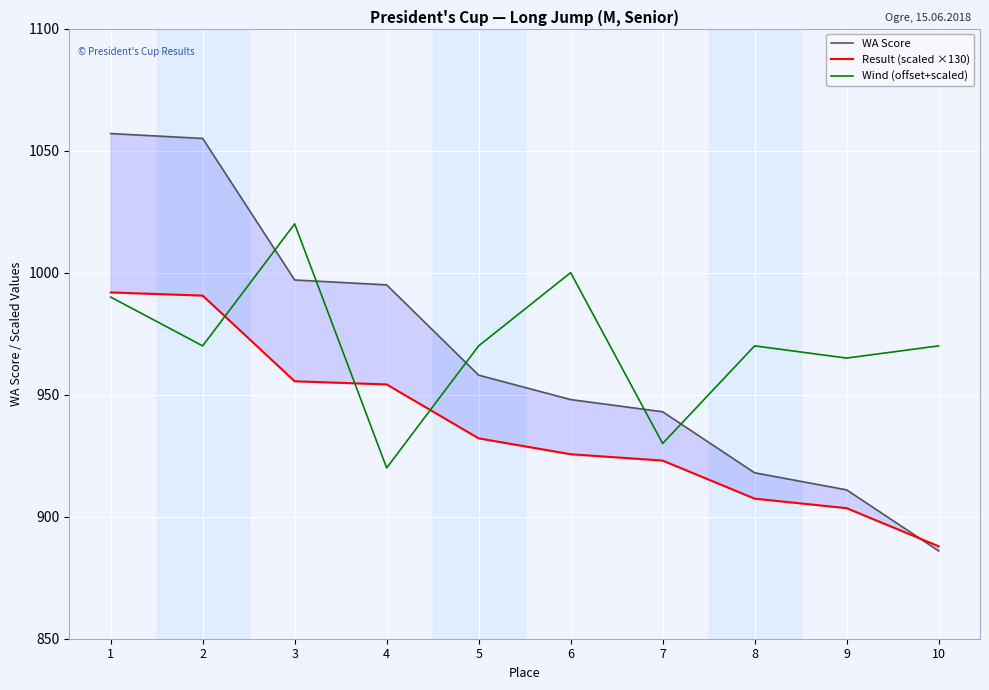

What is the difference between the second highest and second lowest values in the Wind (offset+scaled) series?

70